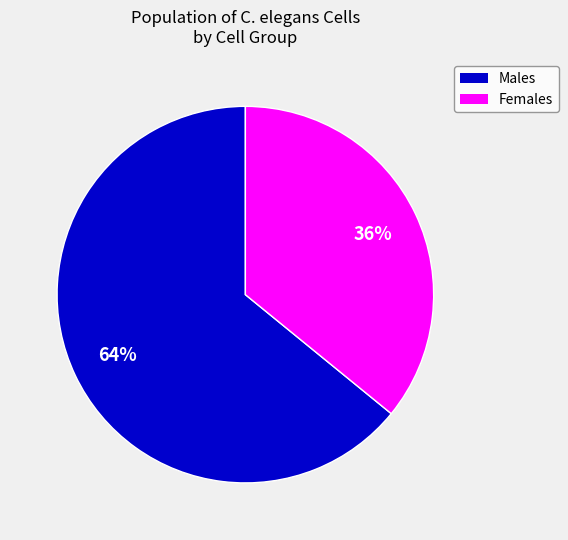

Does any single category account for the majority?

Yes